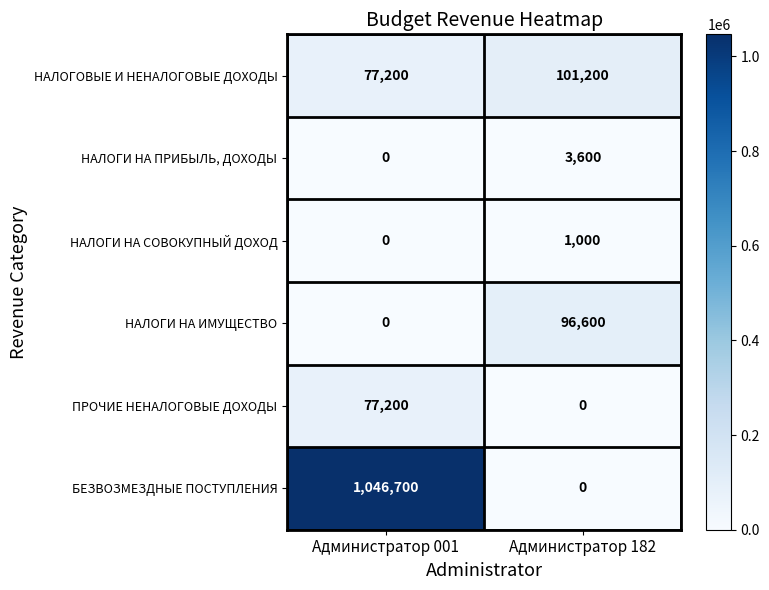

Reading right to left, what are all the values shown in this chart?

НАЛОГОВЫЕ И НЕНАЛОГОВЫЕ ДОХОДЫ: Администратор 182=101200	Администратор 001=77200
НАЛОГИ НА ПРИБЫЛЬ, ДОХОДЫ: Администратор 182=3600	Администратор 001=0
НАЛОГИ НА СОВОКУПНЫЙ ДОХОД: Администратор 182=1000	Администратор 001=0
НАЛОГИ НА ИМУЩЕСТВО: Администратор 182=96600	Администратор 001=0
ПРОЧИЕ НЕНАЛОГОВЫЕ ДОХОДЫ: Администратор 182=0	Администратор 001=77200
БЕЗВОЗМЕЗДНЫЕ ПОСТУПЛЕНИЯ: Администратор 182=0	Администратор 001=1046700